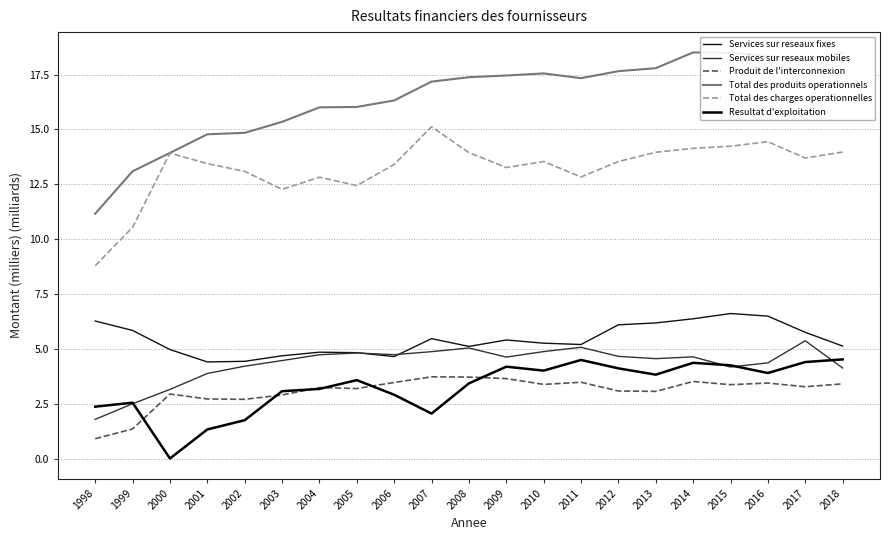

What is the total value across all series at 2001?

40.6